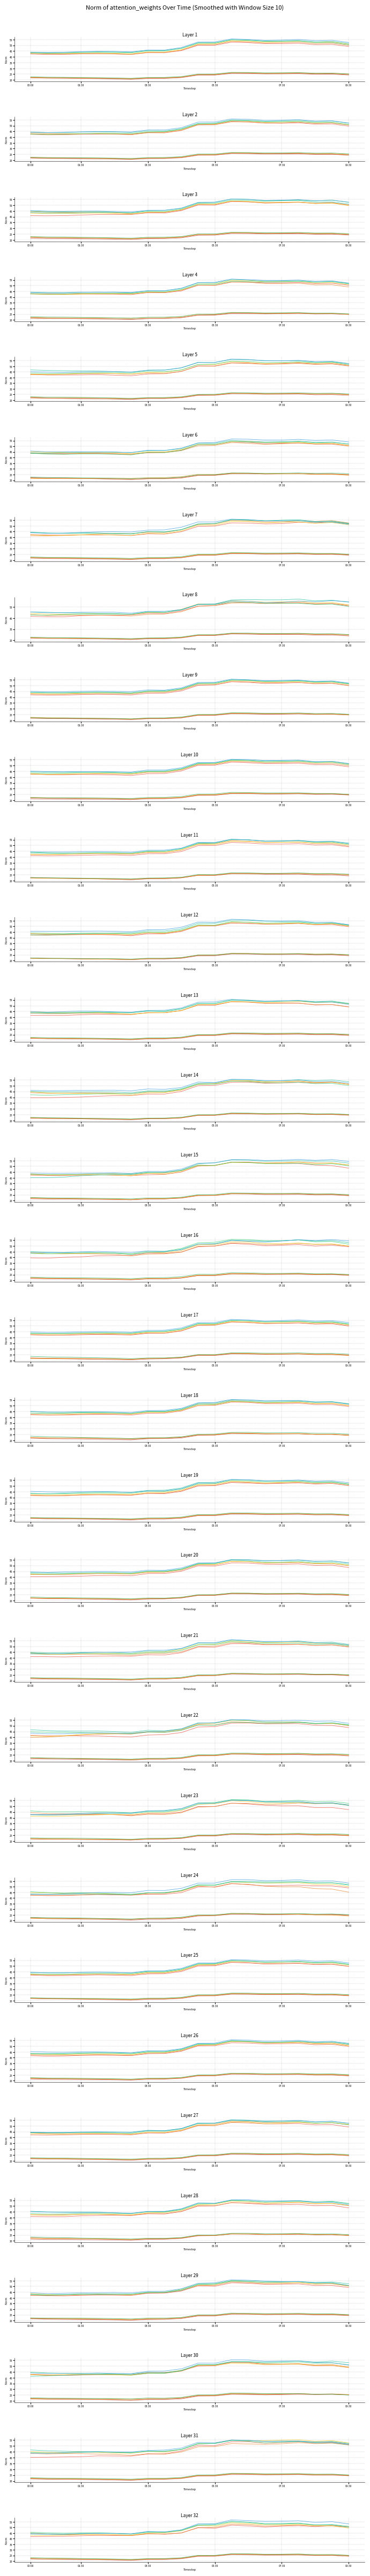

List the series in order of their overall mean, lowest first.

P2, P1